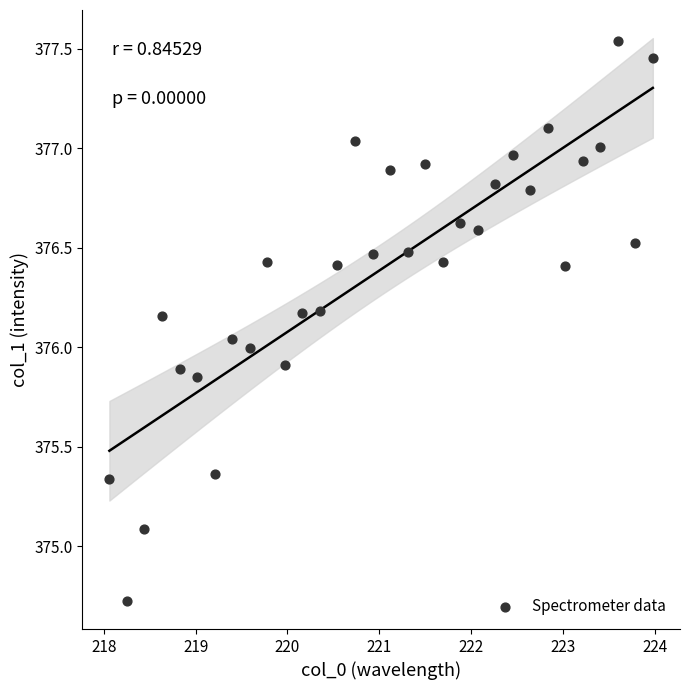

What is the range of Y values (max minus min)?

2.8